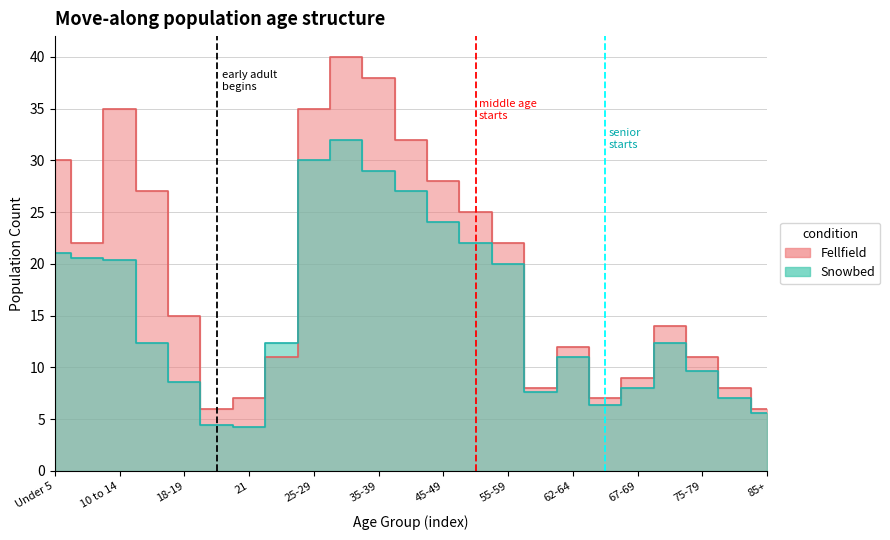

Which series changed the most between 55-59 and 60-61?

Fellfield (This Area)